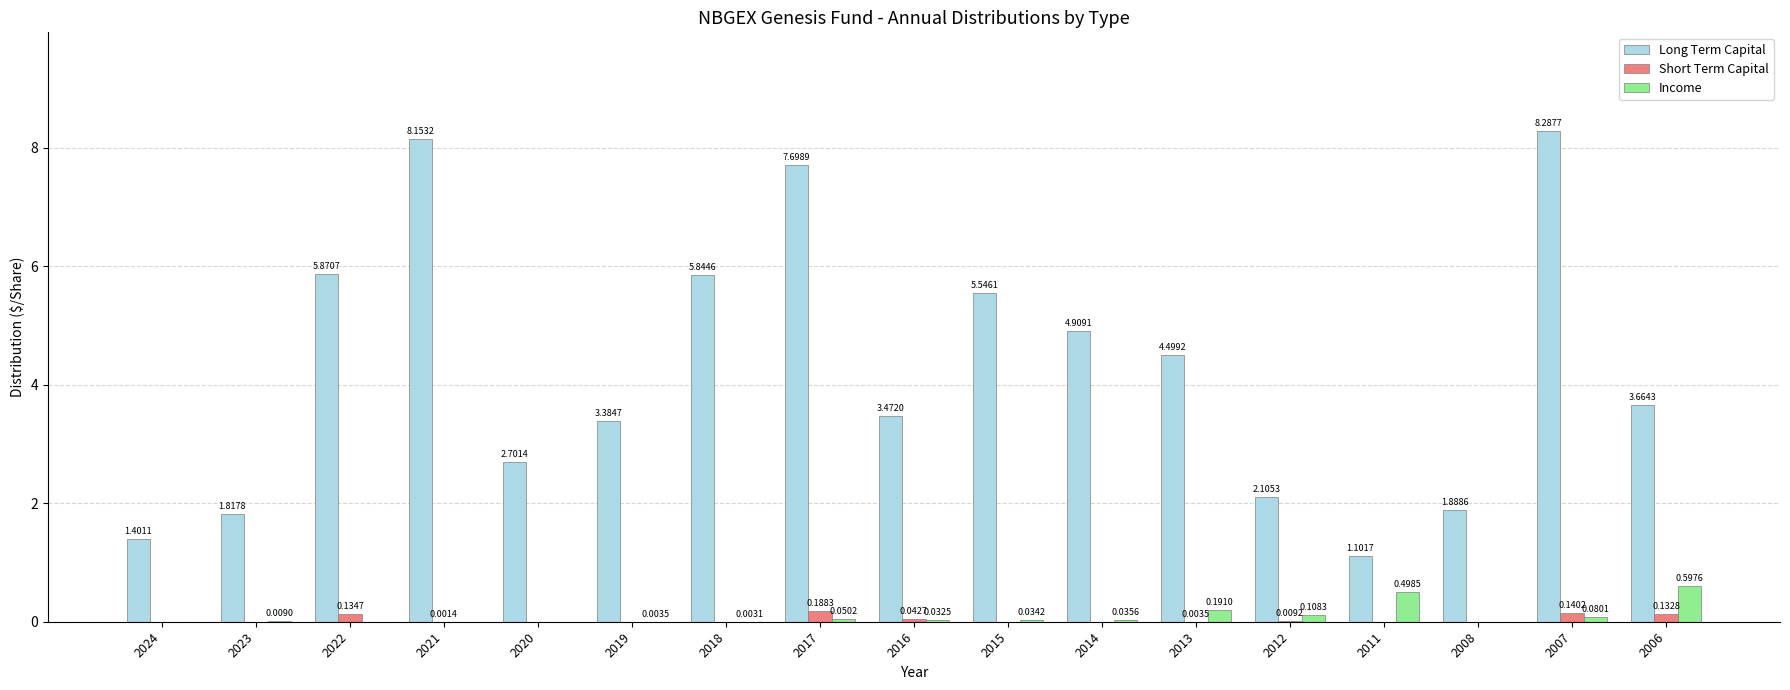

Which series changed the most between 2023 and 2021?

Long Term Capital